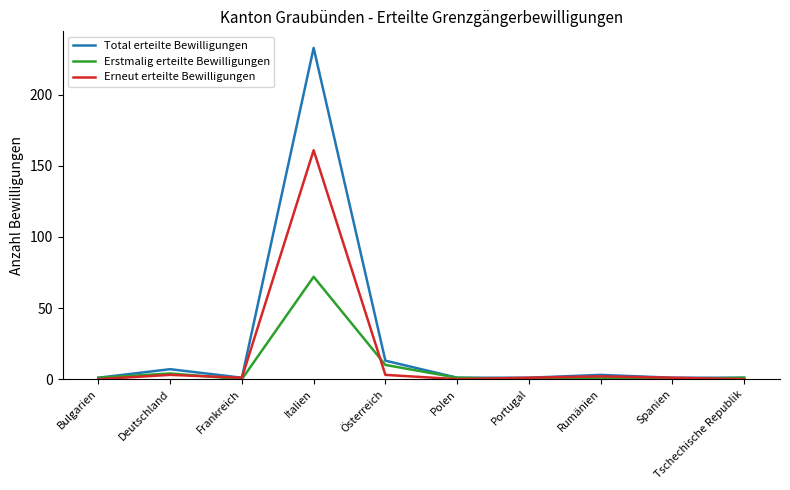

What position from the right is Deutschland?

9